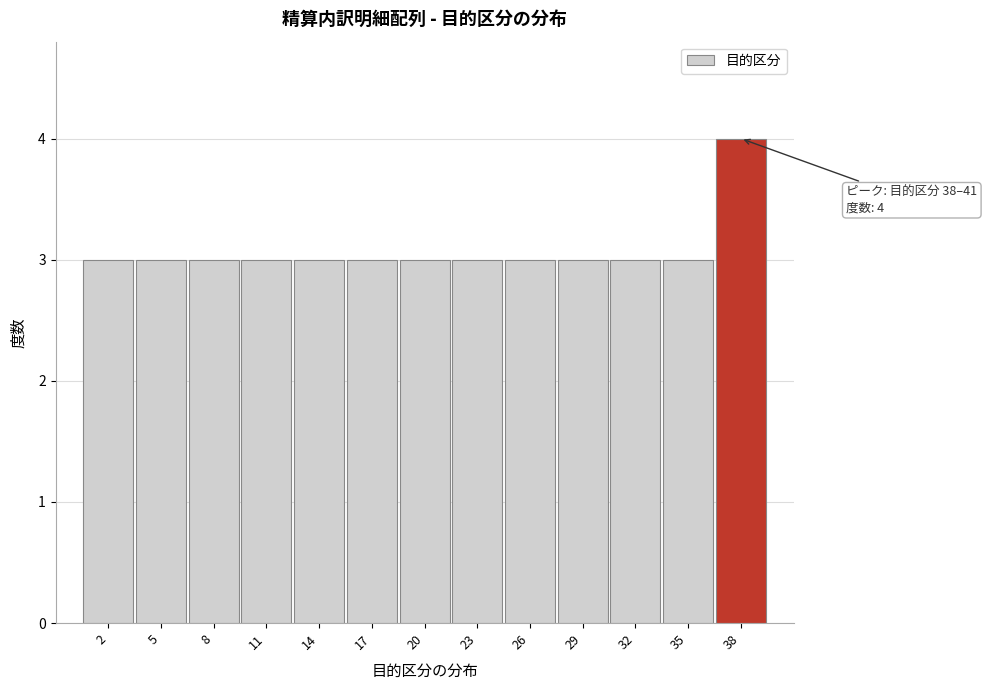

Reading left to right, list all the values displayed in this chart.

2=3	5=3	8=3	11=3	14=3	17=3	20=3	23=3	26=3	29=3	32=3	35=3	38=4